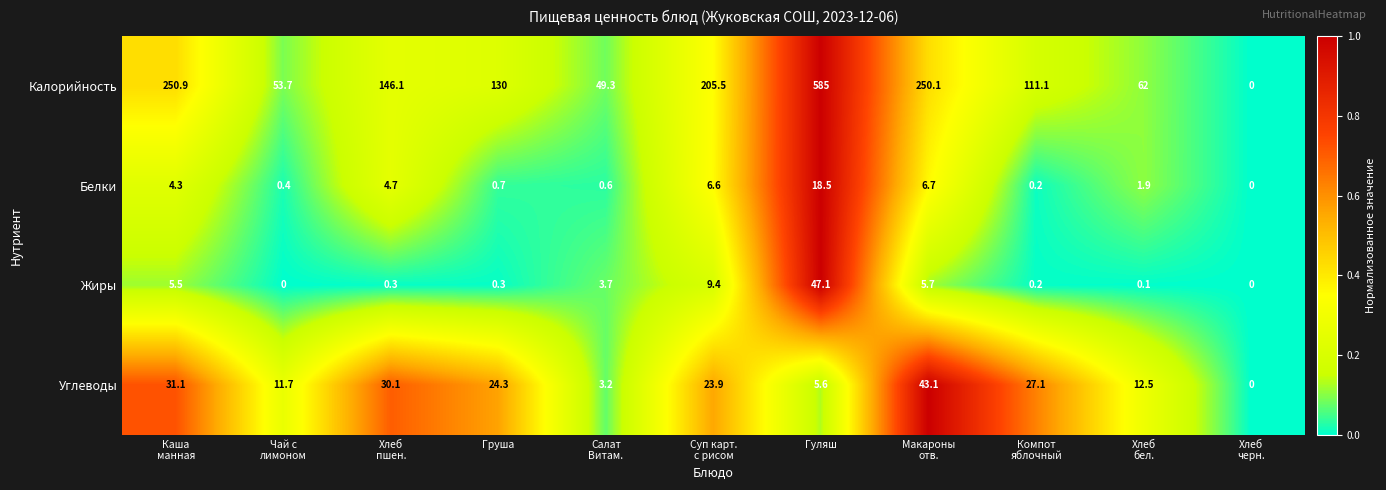

What is the sum of all Углеводы values?

212.6